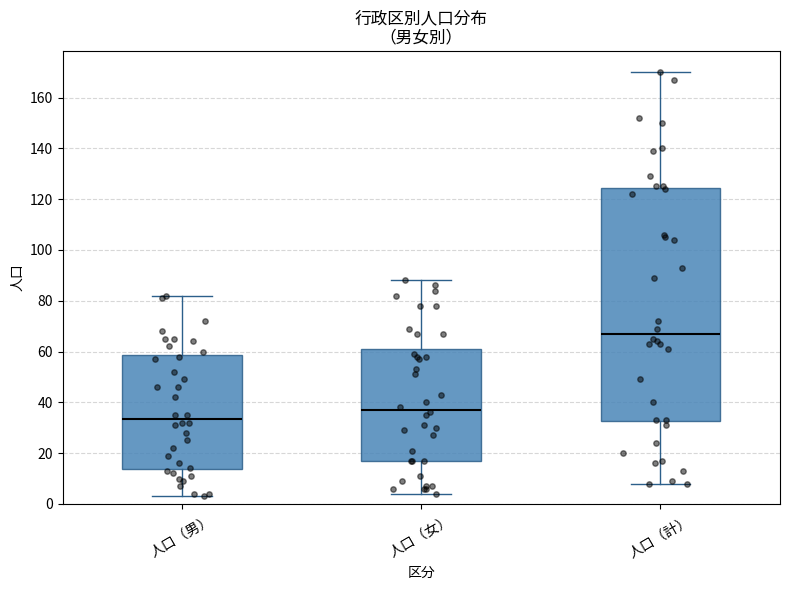

Comparing the boxes themselves (not the whiskers), which one is the tallest?

人口（計）